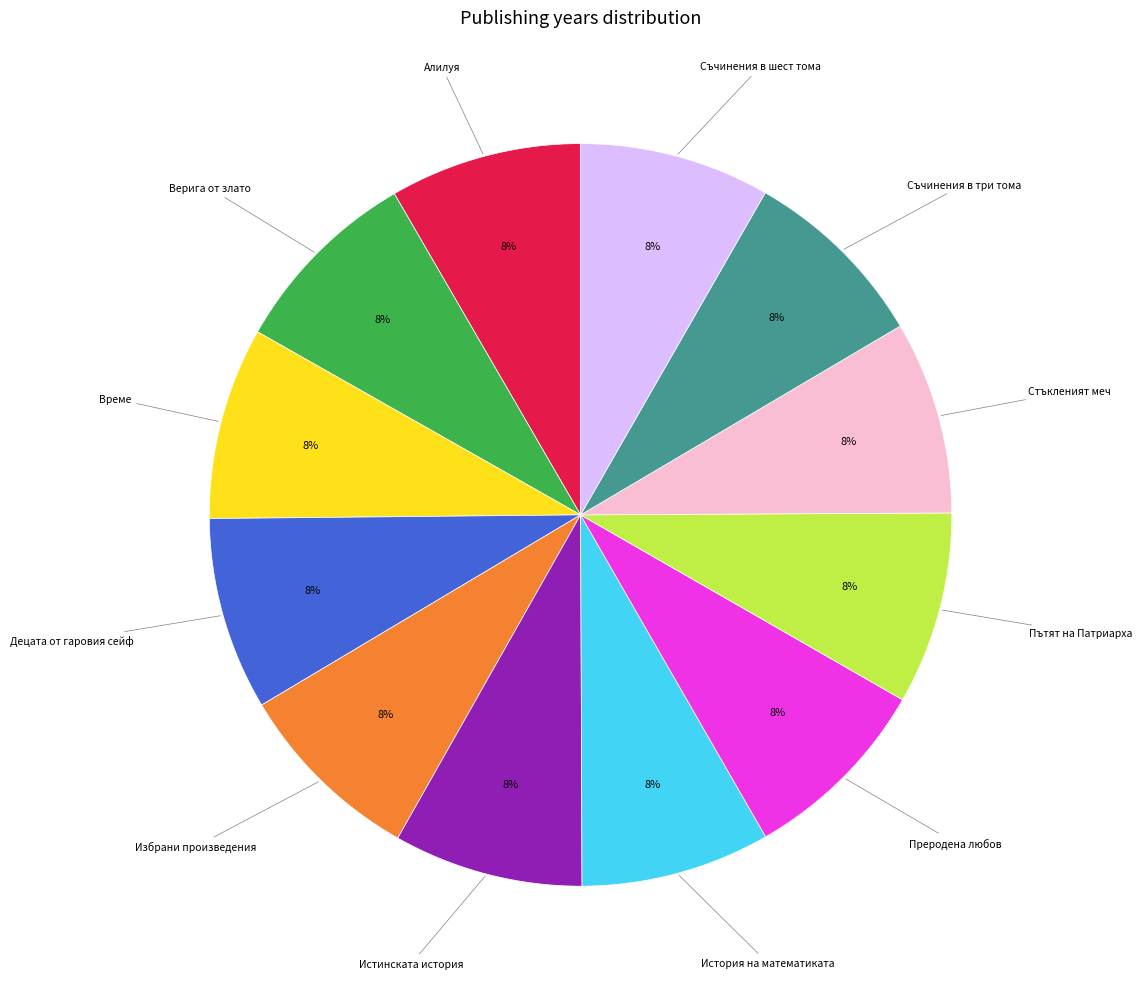

Is there a majority slice in this chart?

No